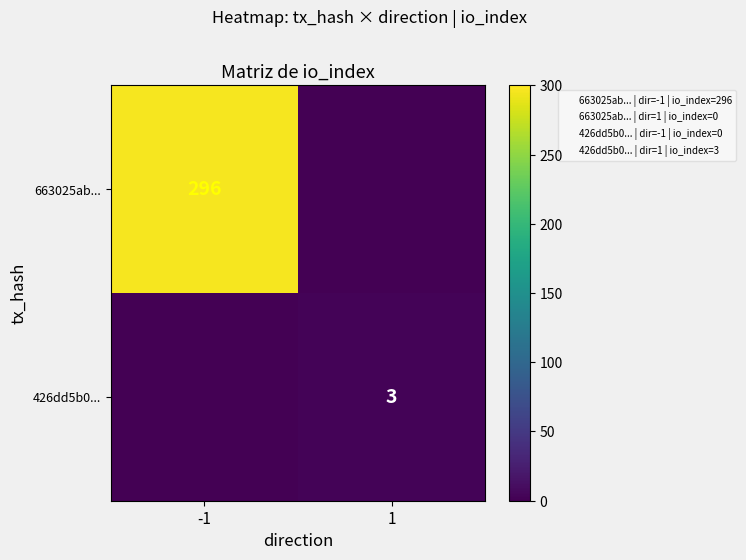

How many data points does each series have?

2